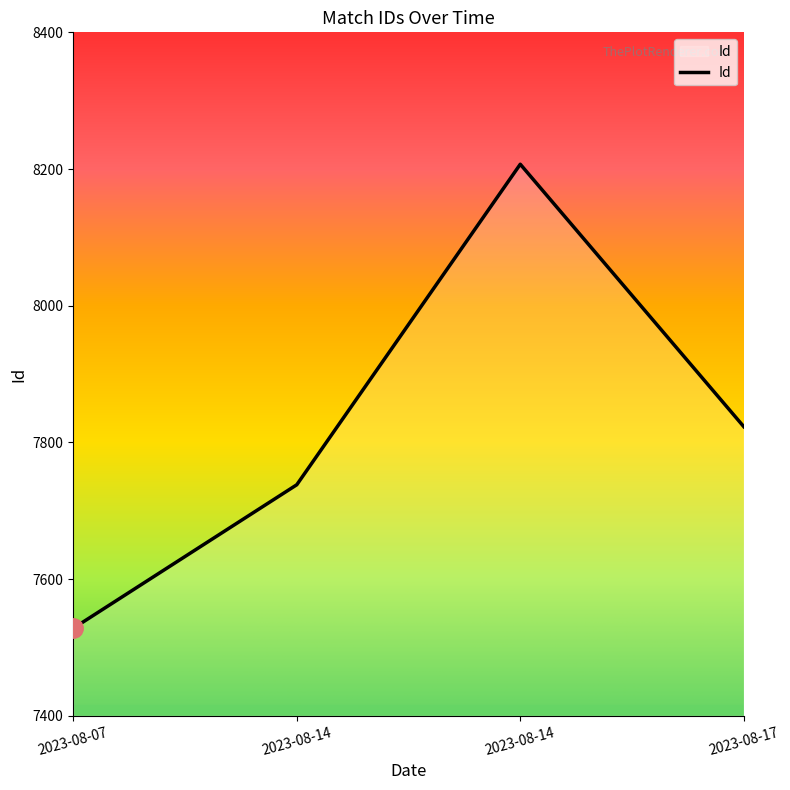

What is the value of the 2nd point from the left?

7738